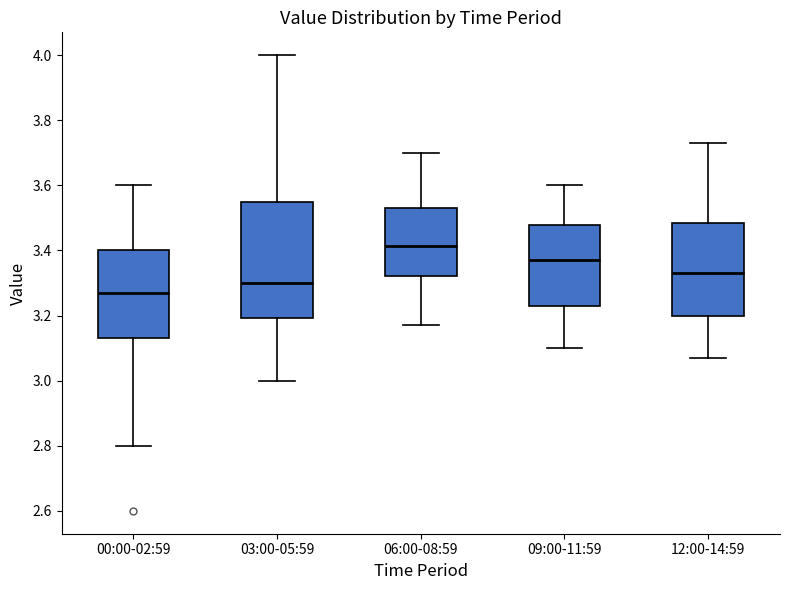

Reading left to right, read every box against the y-axis: the position of its median line, the range the box covers, and the ends of its whiskers. The values are not printed on the chart, so give them approximately, as read against the axis.

00:00-02:59: median 3.28, box 3.14 to 3.40, whiskers 2.80 to 3.60
03:00-05:59: median 3.30, box 3.20 to 3.54, whiskers 3.00 to 4.00
06:00-08:59: median 3.42, box 3.32 to 3.54, whiskers 3.18 to 3.70
09:00-11:59: median 3.38, box 3.24 to 3.48, whiskers 3.10 to 3.60
12:00-14:59: median 3.34, box 3.20 to 3.48, whiskers 3.08 to 3.74